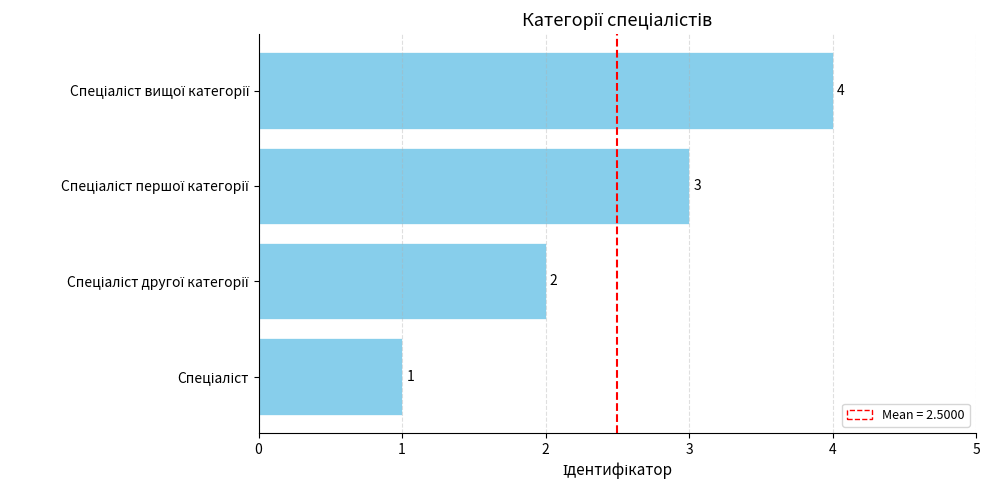

What is the greatest value displayed?

4